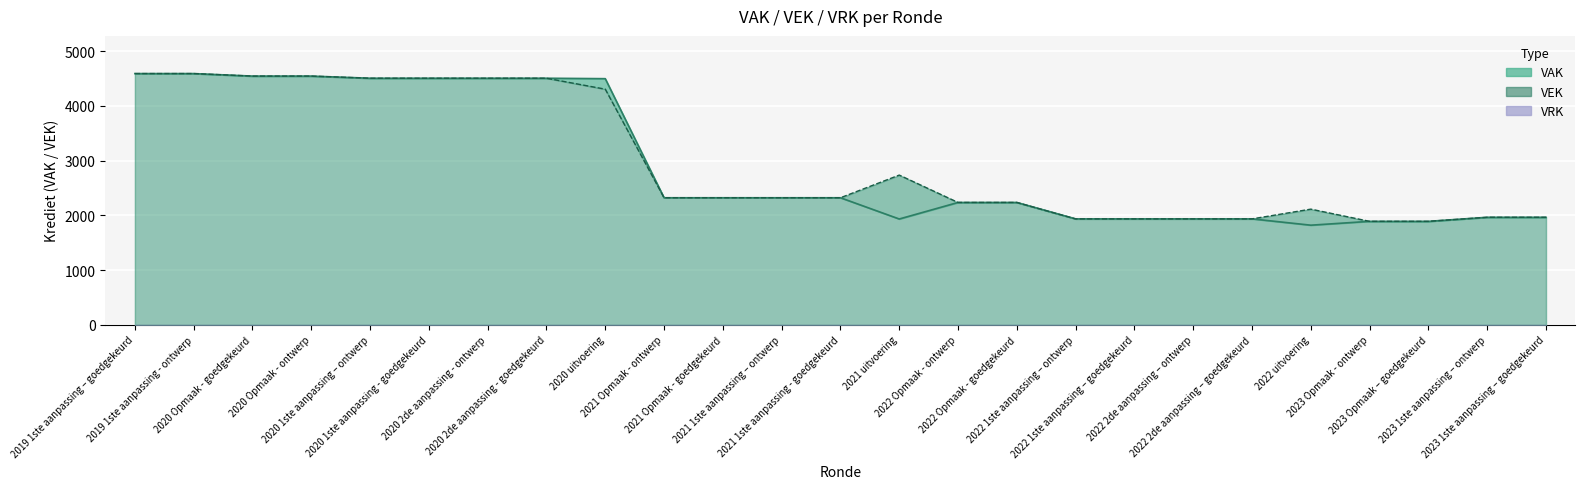

Does the chart display data point markers on the line(s)?

No